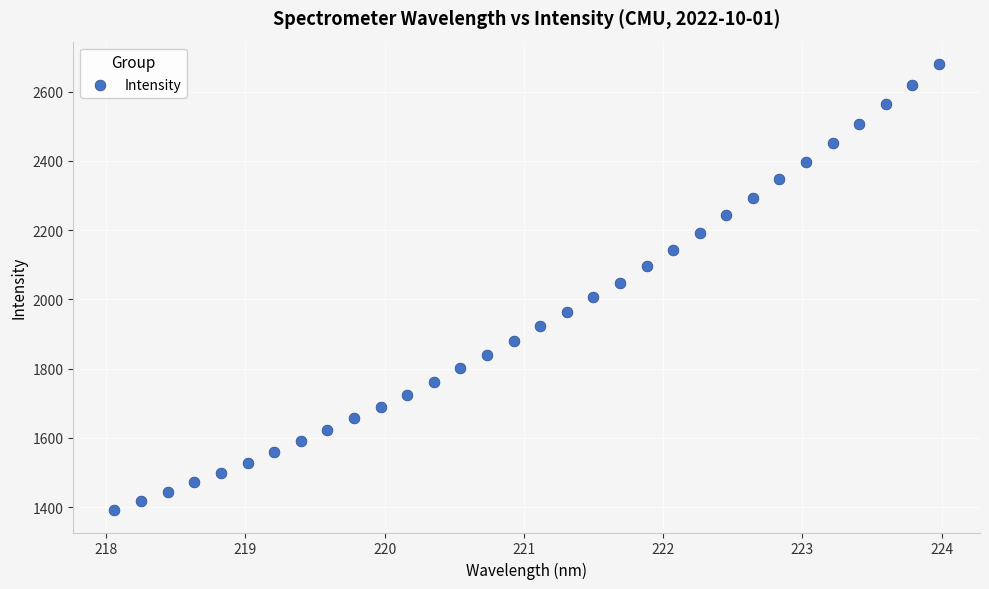

What is the range of X values (max minus min)?

5.9